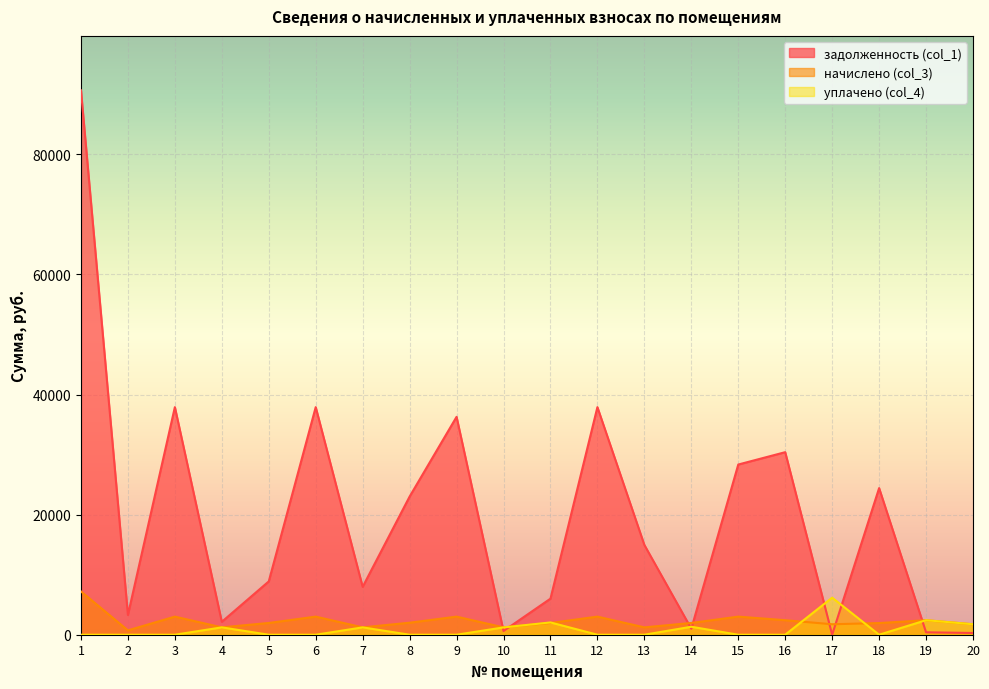

At how many categories does at least one series exceed 38248?

1